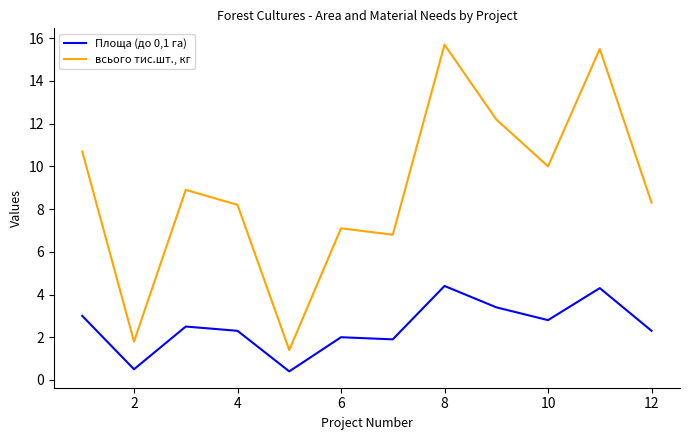

Which series has the largest range (max minus min)?

всього тис.шт., кг